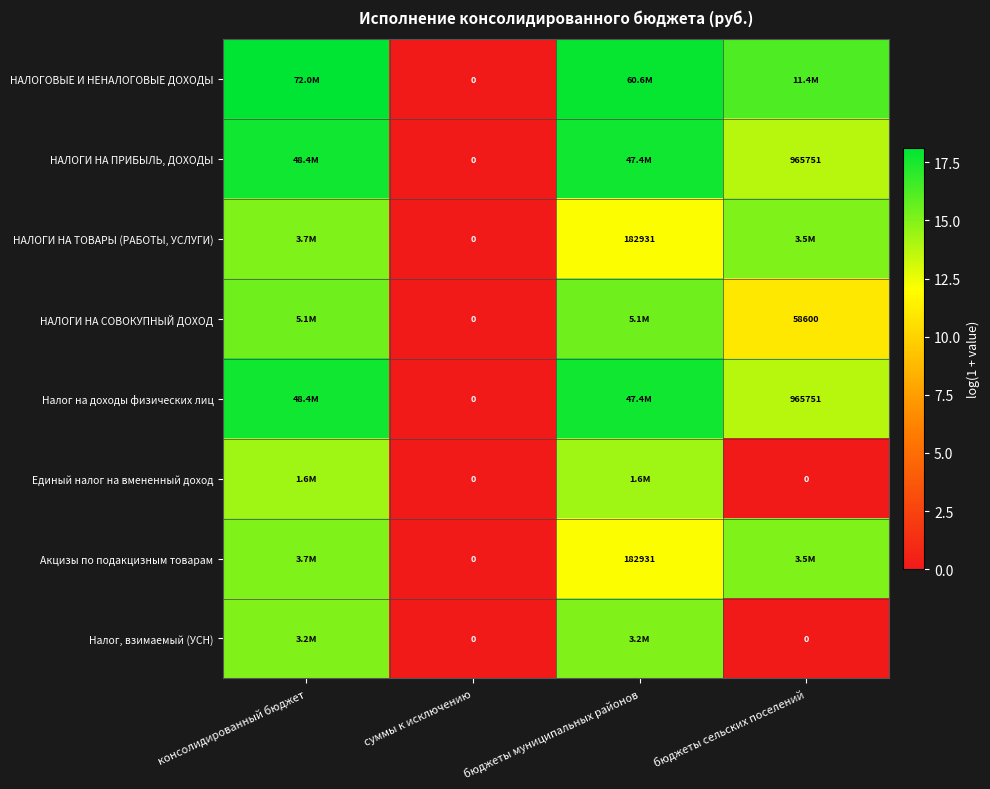

How many values in Налог на доходы физических лиц are above zero?

3